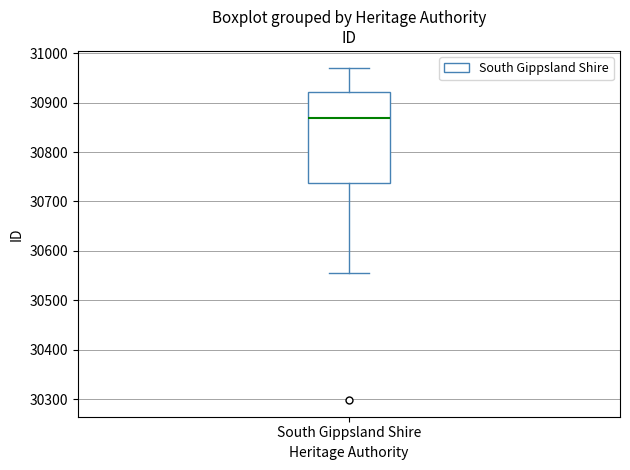

Where does the lower whisker of the box for South Gippsland Shire end on the y-axis? The values are not printed on the chart, so give them approximately, as read against the axis.

30560